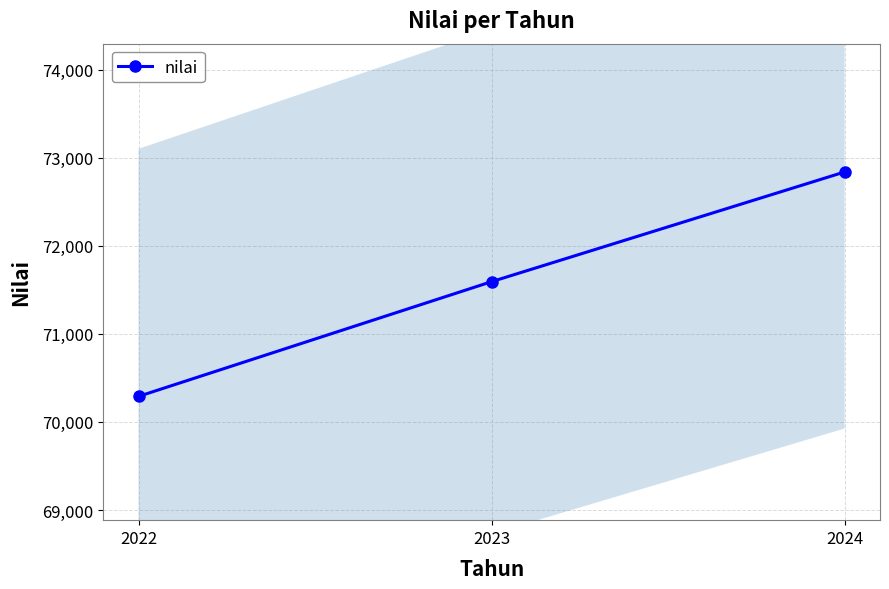

List the labels in order of value, largest first.

2024, 2023, 2022